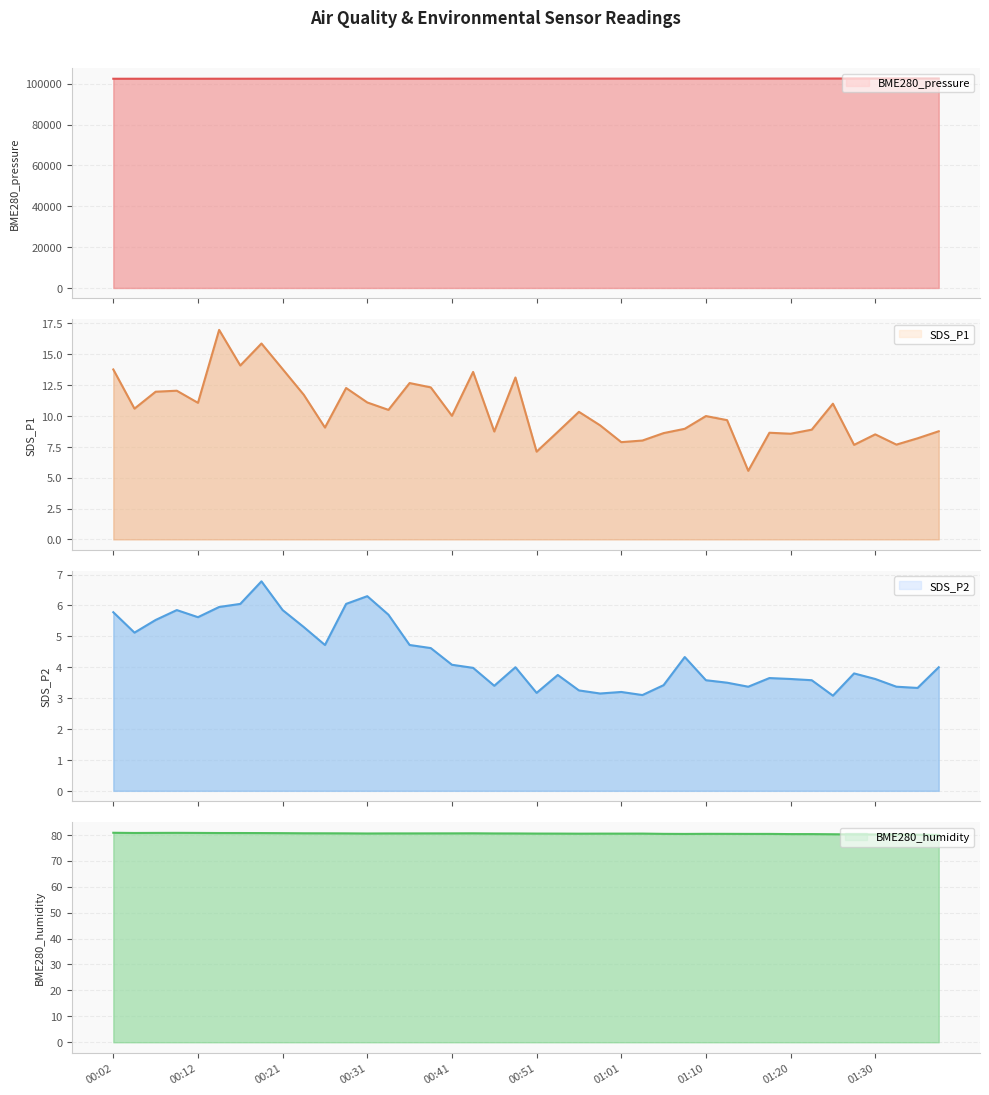

What are all the series names shown in the legend?

BME280_pressure, SDS_P1, SDS_P2, BME280_humidity